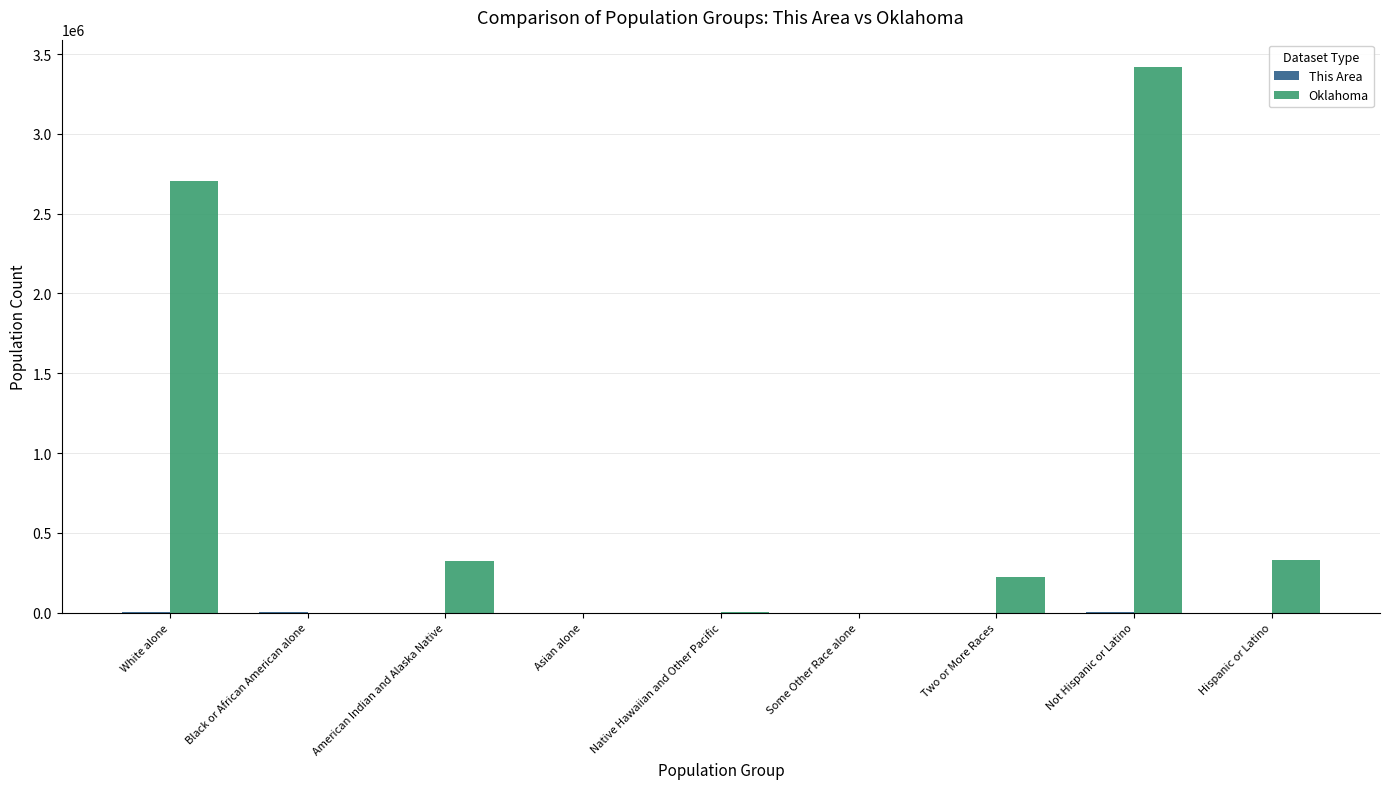

The Oklahoma series shows 3419344 at Not Hispanic or Latino. True or false?

True